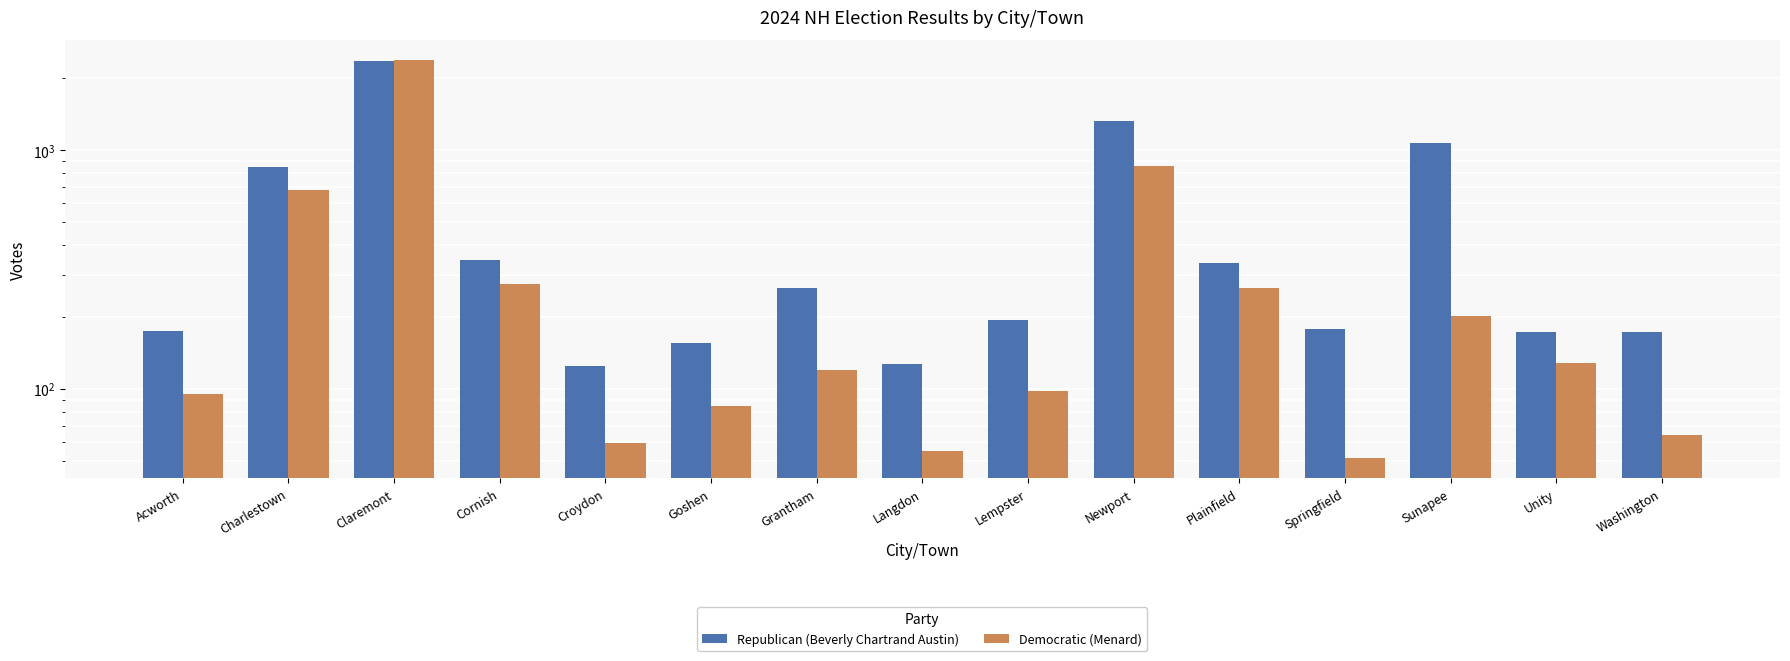

Rank the series by their maximum value, from highest to lowest.

Democratic (Menard), Republican (Beverly Chartrand Austin)